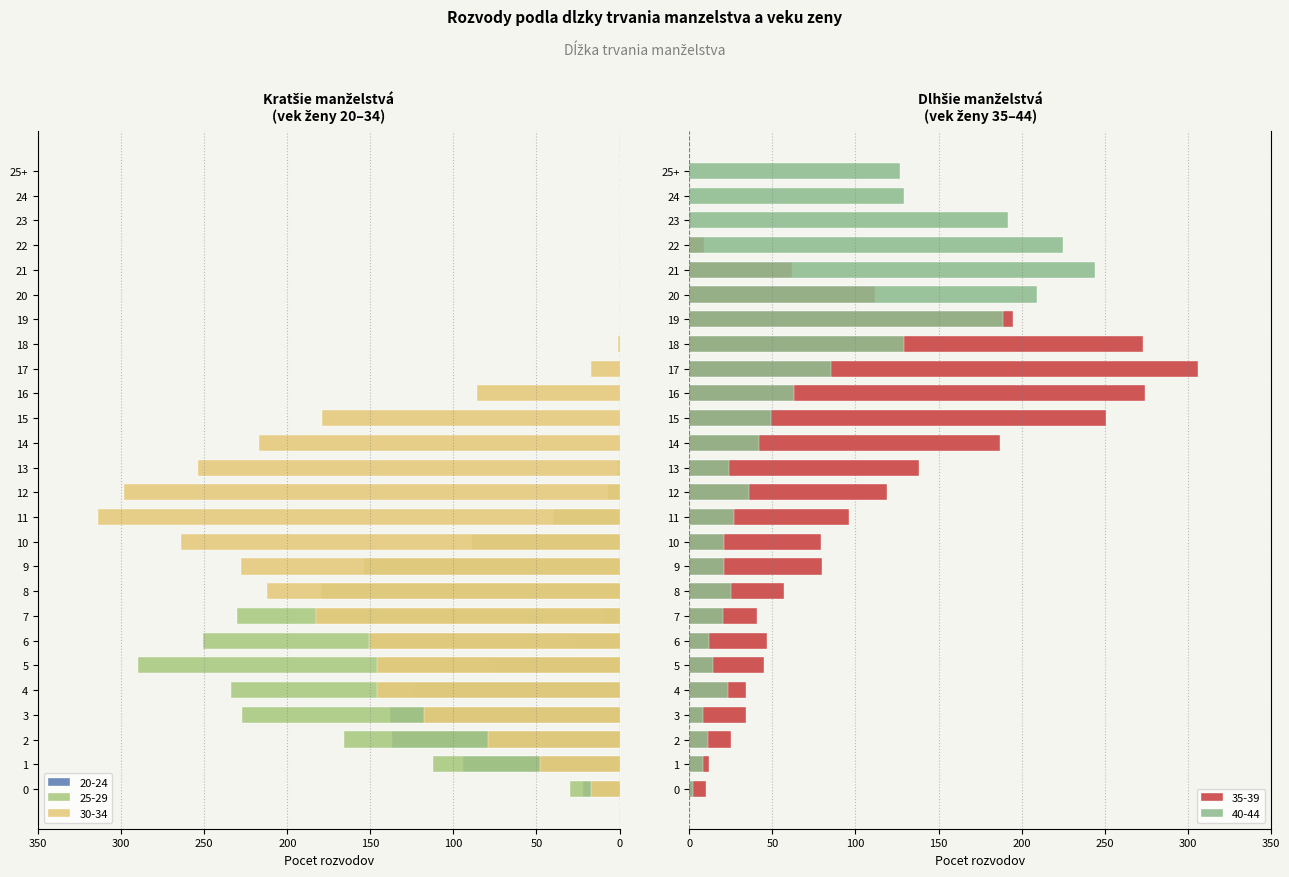

At which label is 40-44 closest to 123?

25+